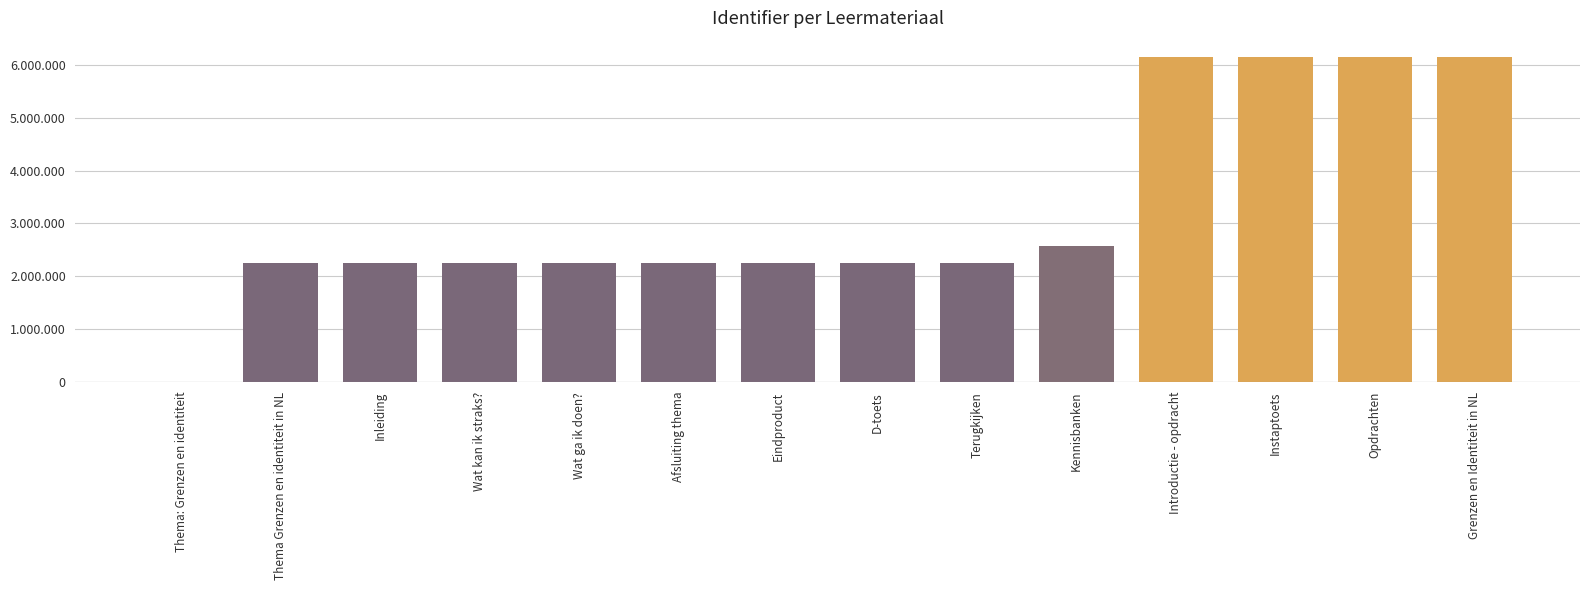

The chart shows a value of 6147278 at Introductie - opdracht. True or false?

True